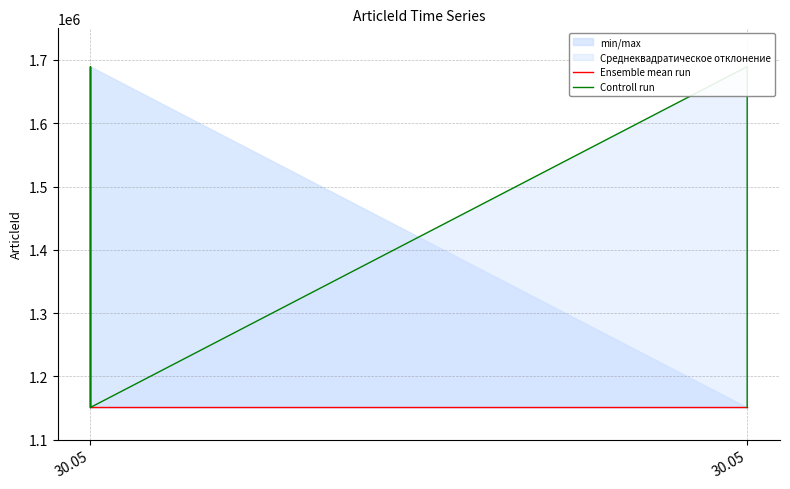

List the series in order of their peak value, lowest first.

Ensemble mean run, Controll run